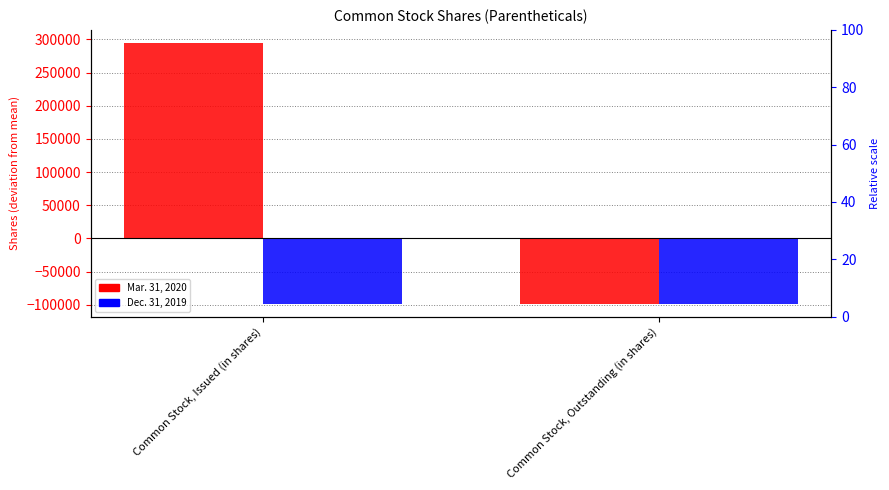

How many bars are there in each group?

2